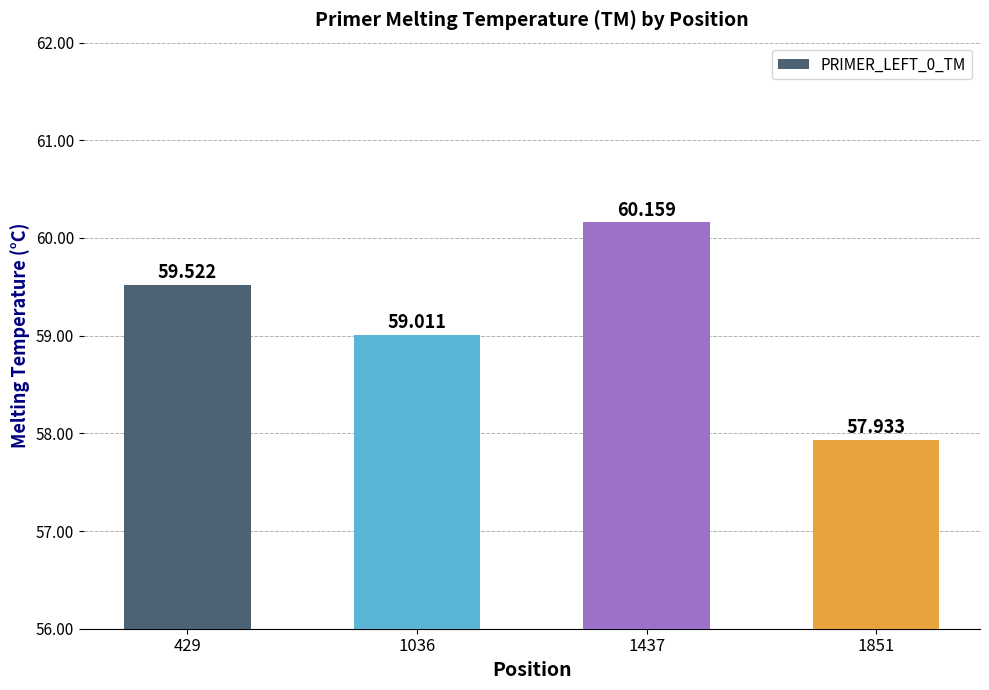

What is the difference between the maximum and minimum values?

2.2